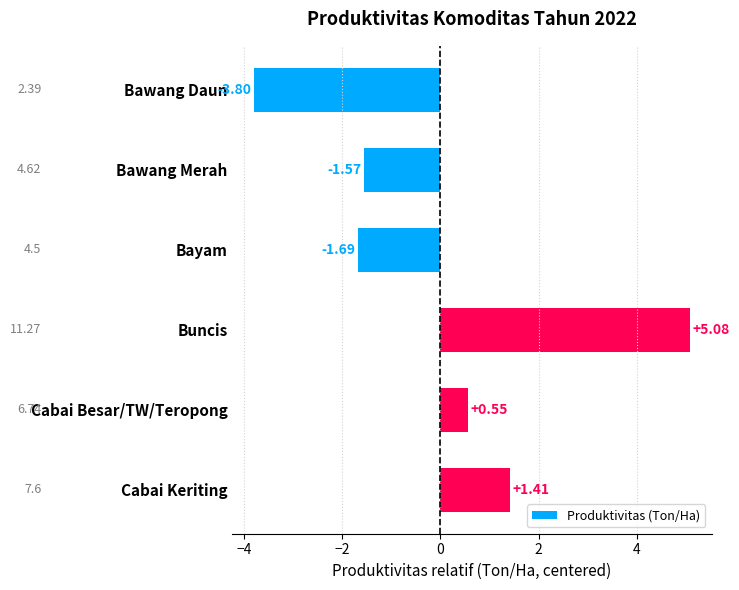

What is the ratio of the value at Cabai Besar/TW/Teropong to the value at Cabai Keriting?

0.4